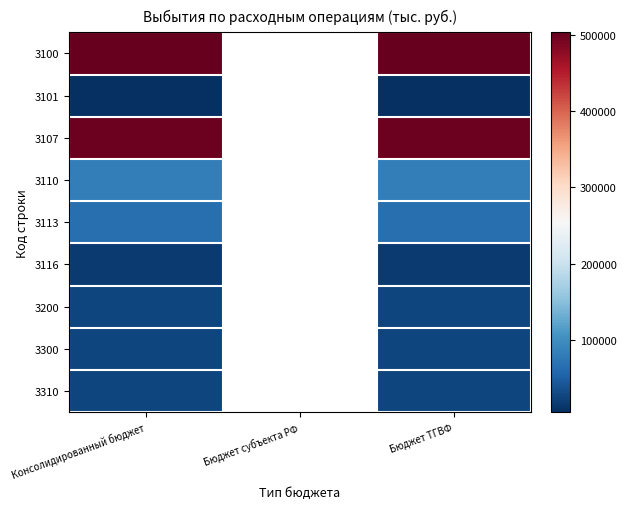

List the series in order of their peak value, lowest first.

3101, 3116, 3200, 3300, 3310, 3113, 3110, 3107, 3100